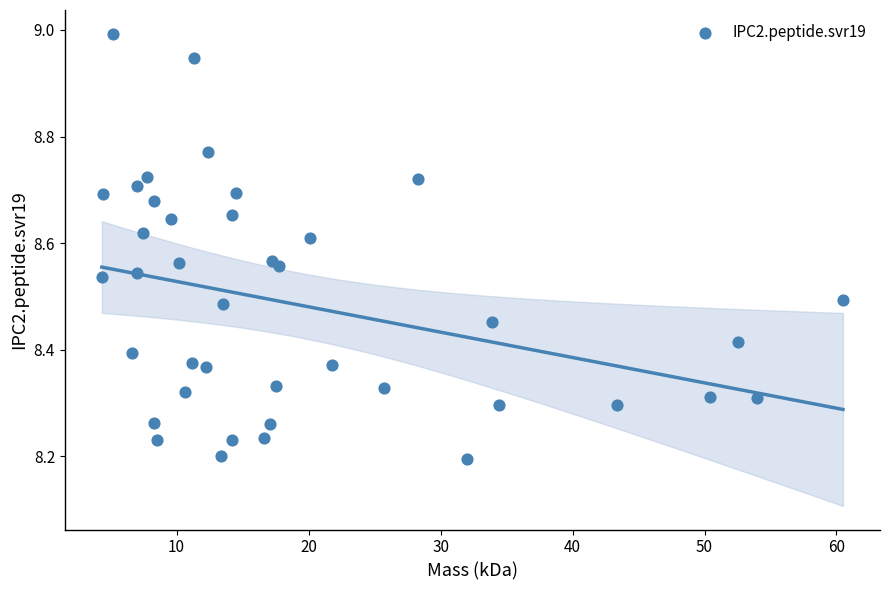

What is the range of X values (max minus min)?

56.2